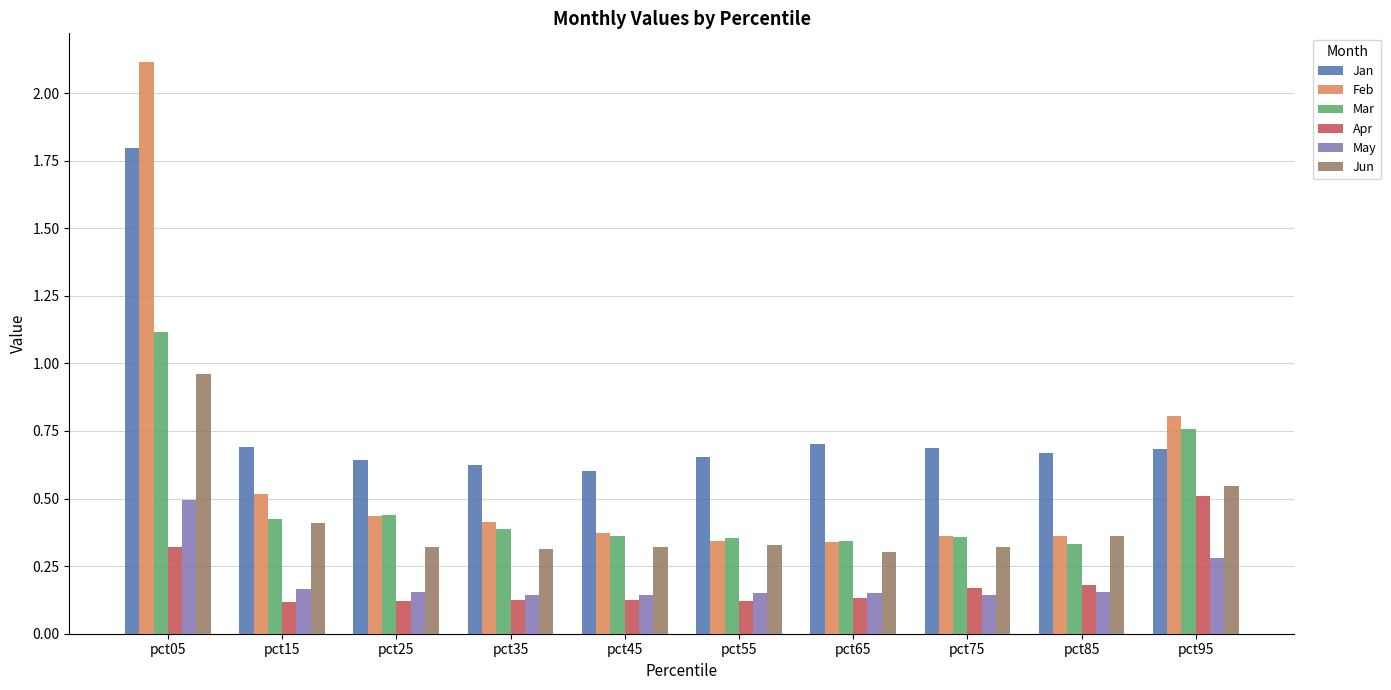

How many bars are there in each group?

6